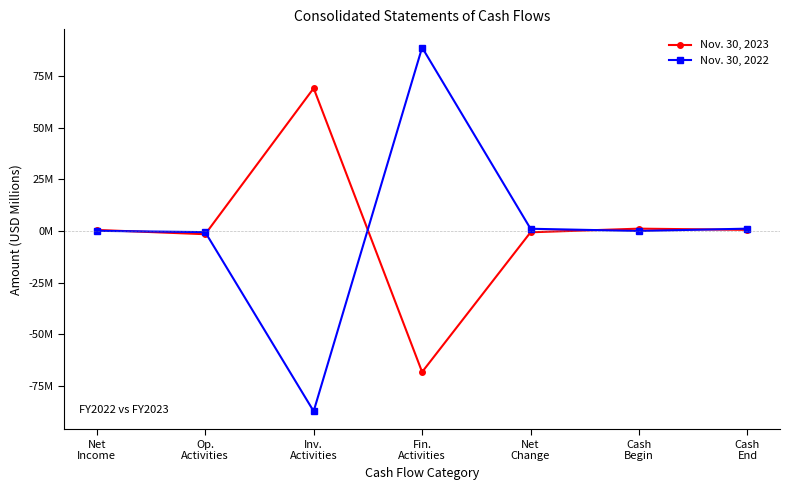

What is the difference between the Nov. 30, 2023 values at Fin.
Activities and Op.
Activities?

66.6